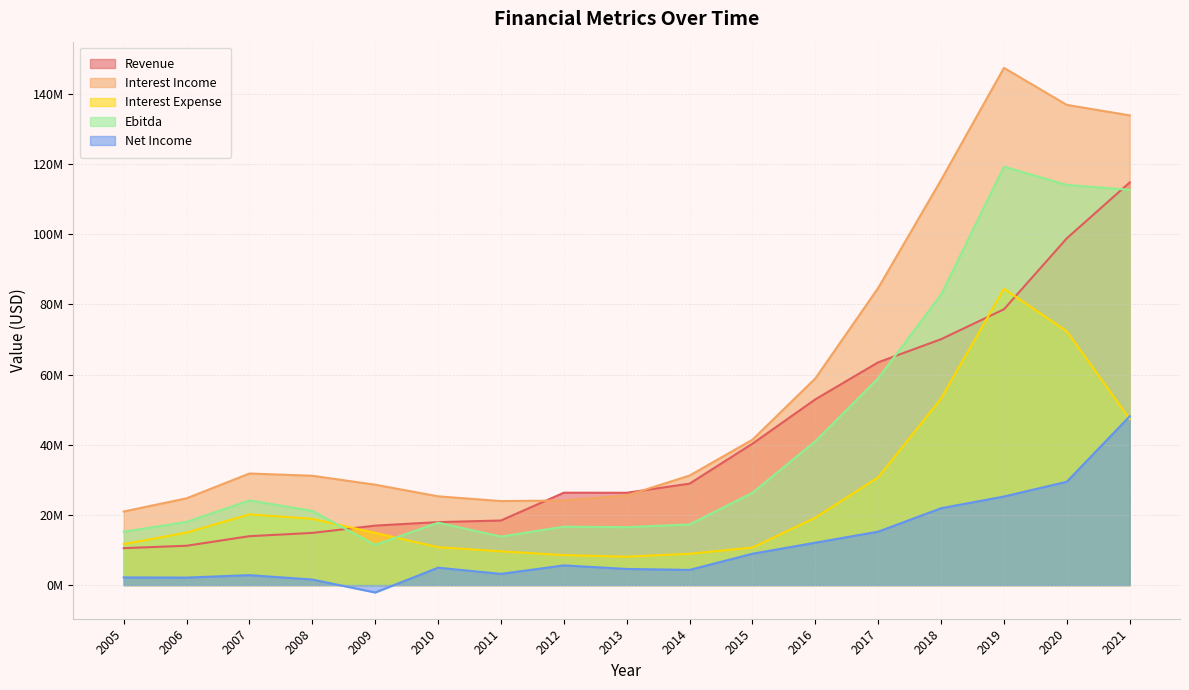

What is the value of the Interest Income point at the 5th from the left?

28607416